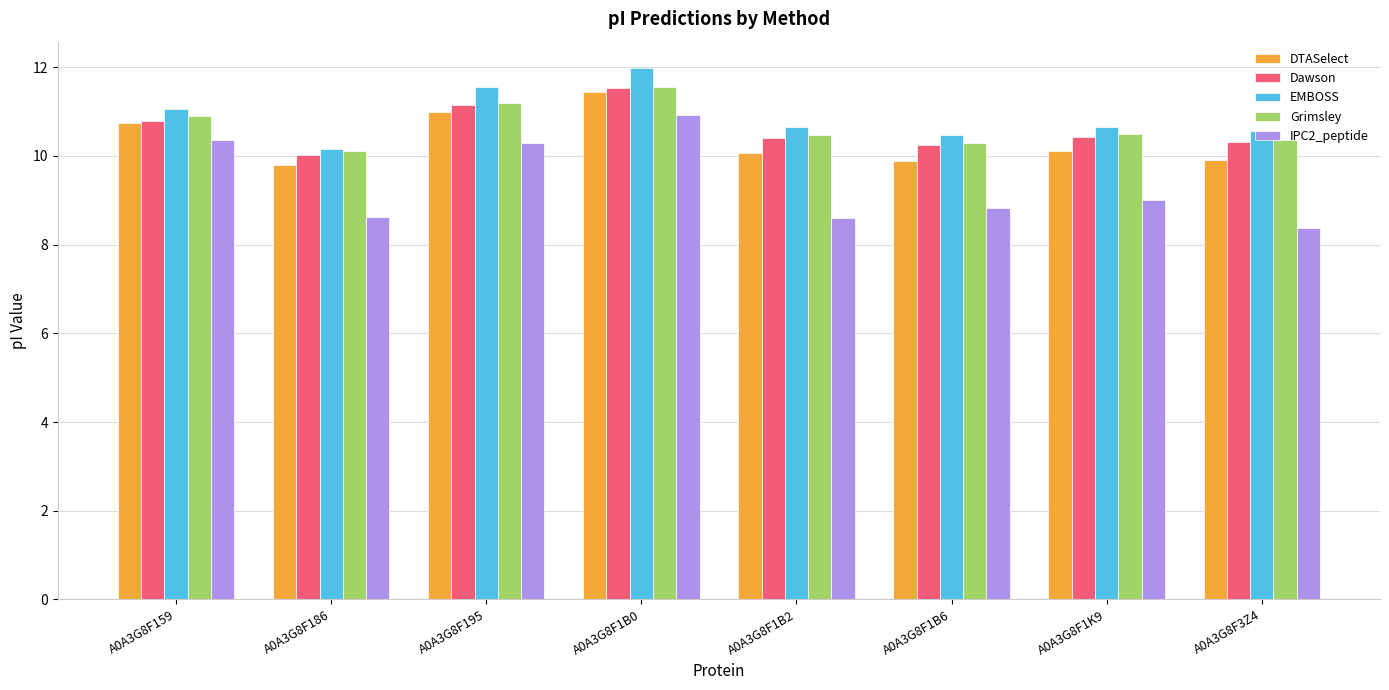

What is the label of the 8th bar from the right?

A0A3G8F159